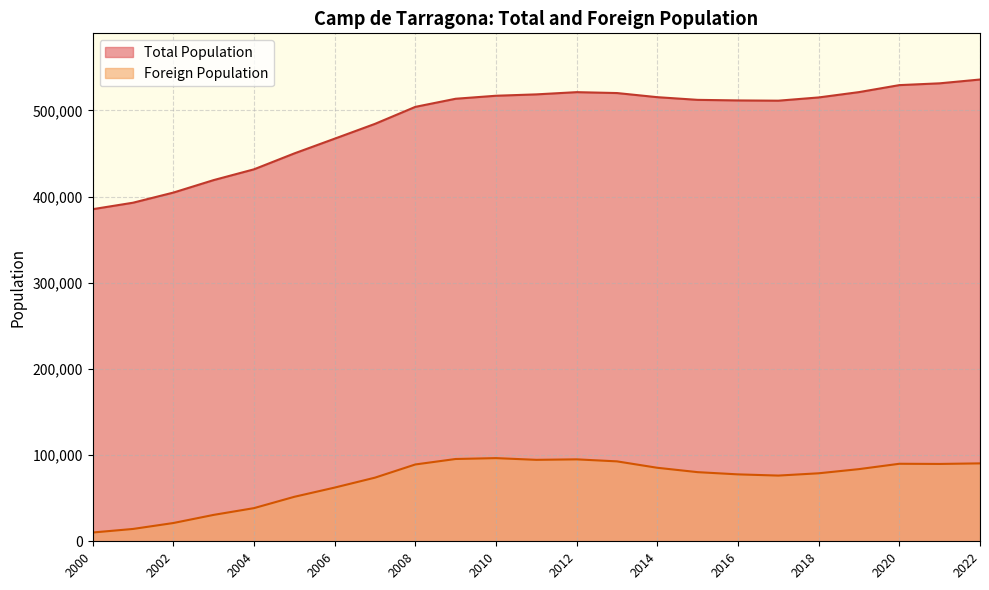

At which label does Foreign Population reach its minimum?

2000